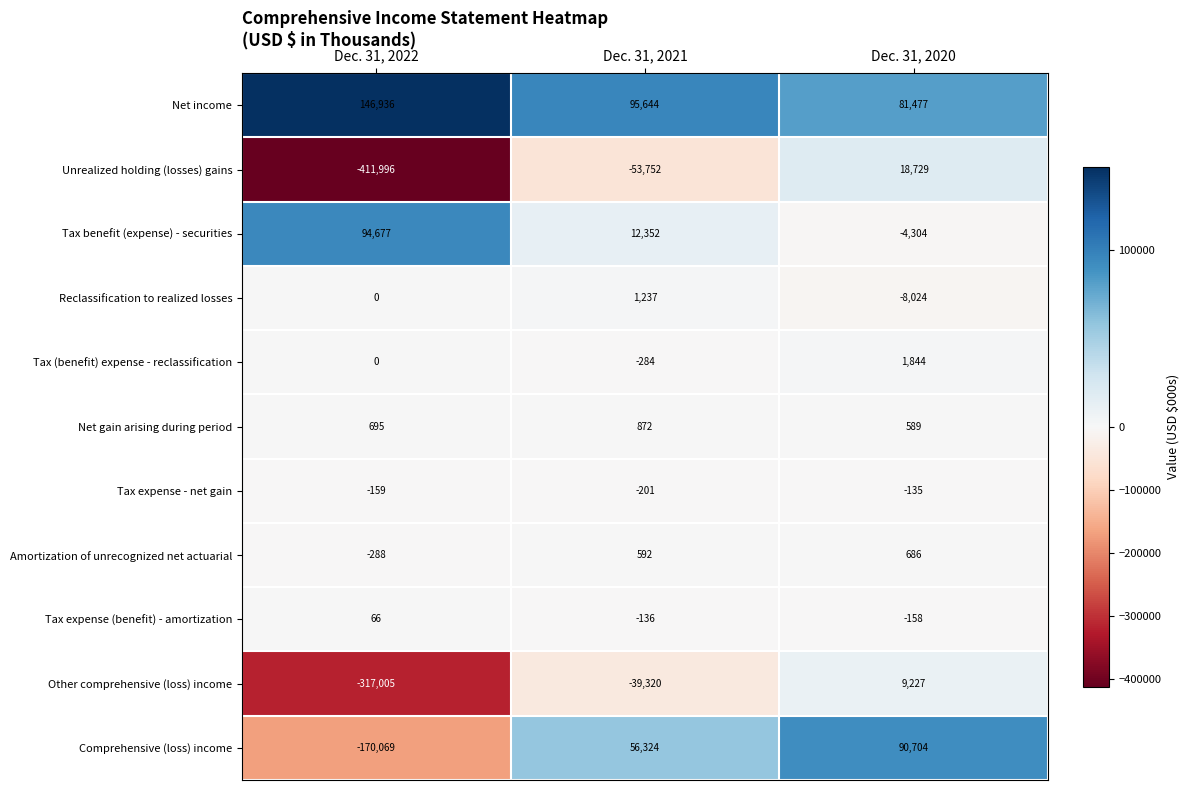

What is the average value of the Net income series?

108019